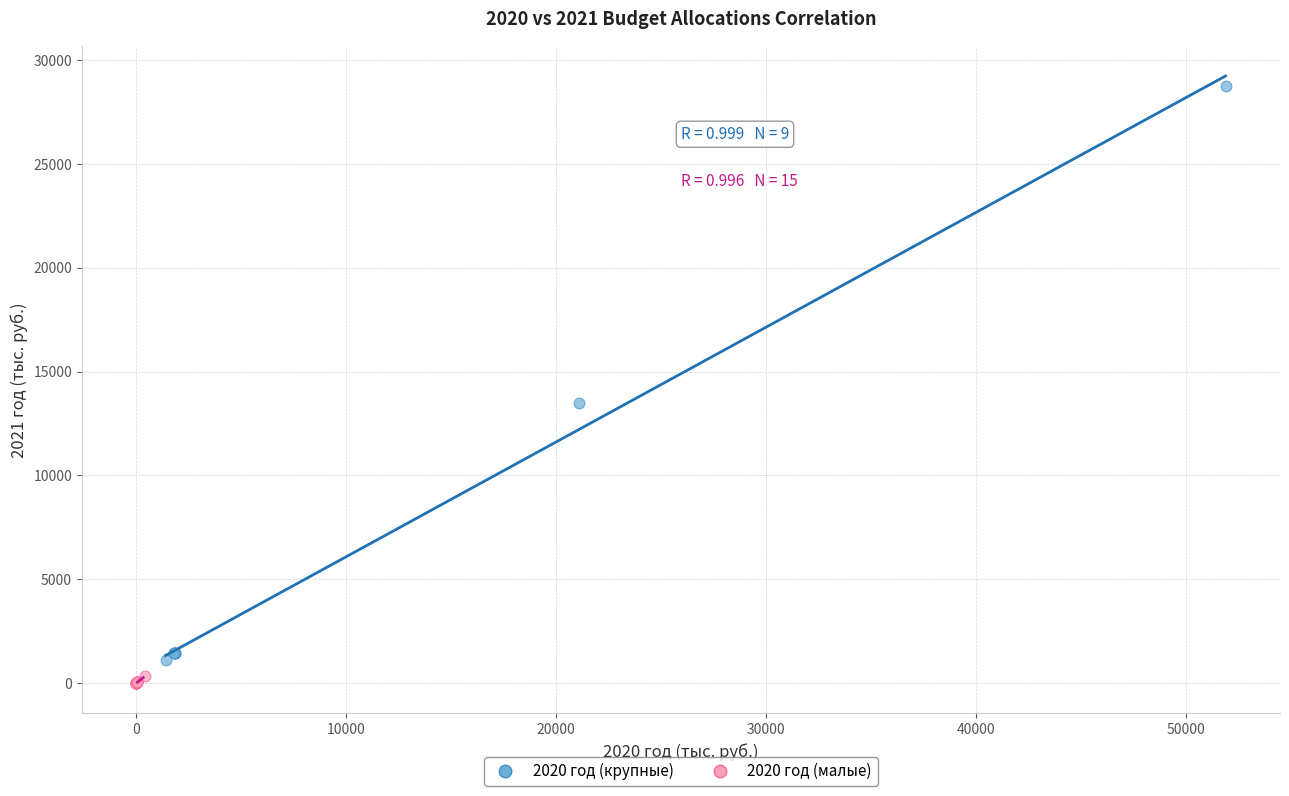

Which series has the widest spread of Y values?

2020 год (крупные)